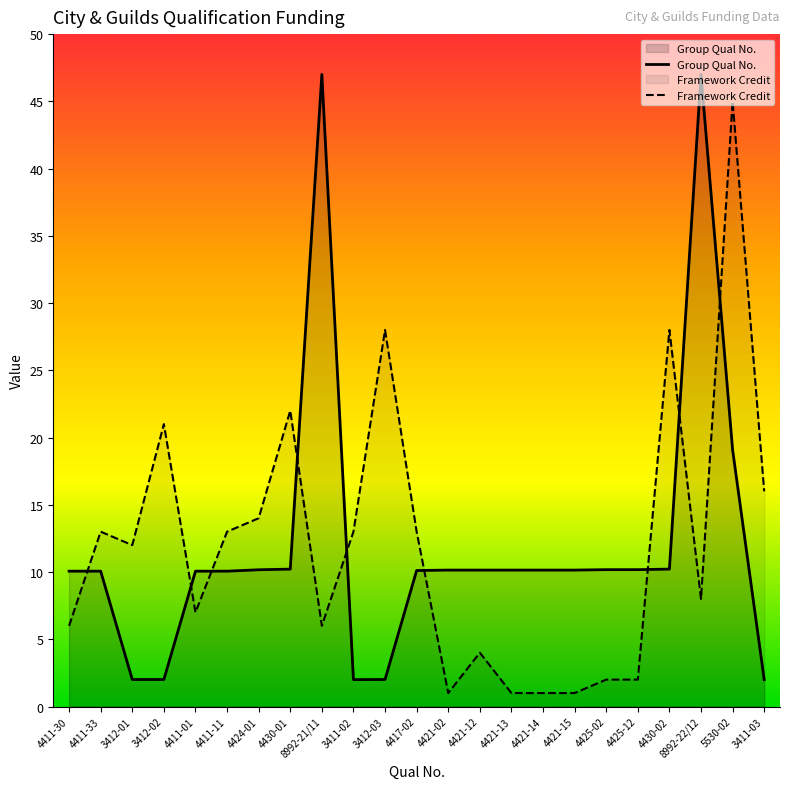

Where do Group Qual No. and Framework Credit first cross each other?

4411-30 and 4411-33